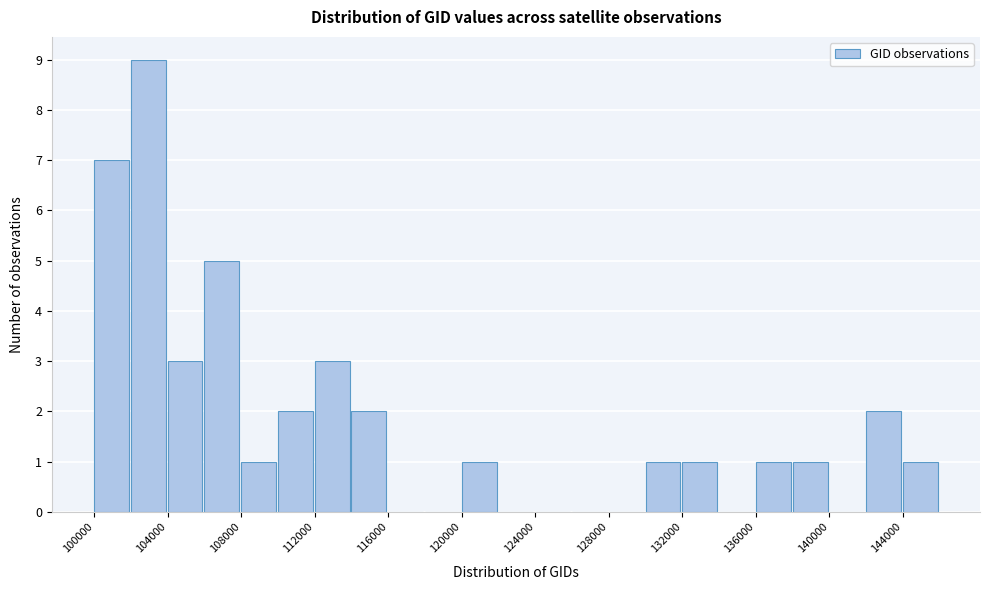

Reading left to right, list every bar in this chart as the range it spans on the x-axis followed by its height. The values are not printed on the chart, so give them approximately, as read against the axis.

100000 to 102000: 7
102000 to 104000: 9
104000 to 106000: 3
106000 to 108000: 5
108000 to 110000: 1
110000 to 112000: 2
112000 to 114000: 3
114000 to 116000: 2
116000 to 118000: 0
118000 to 120000: 0
120000 to 122000: 1
122000 to 124000: 0
124000 to 126000: 0
126000 to 128000: 0
128000 to 130000: 0
130000 to 132000: 1
132000 to 134000: 1
134000 to 136000: 0
136000 to 138000: 1
138000 to 140000: 1
140000 to 142000: 0
142000 to 144000: 2
144000 to 146000: 1